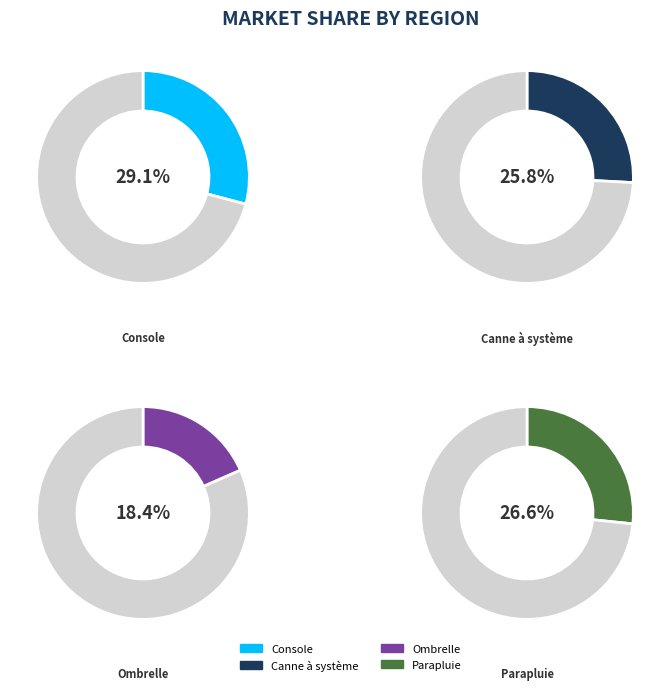

True or false: Canne à système accounts for 26% of the total.

True